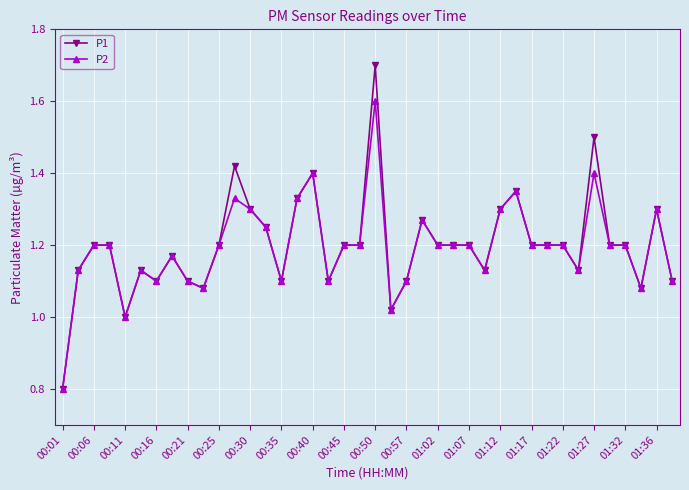

True or false: P2 has more than 0 points higher than both neighbors.

True